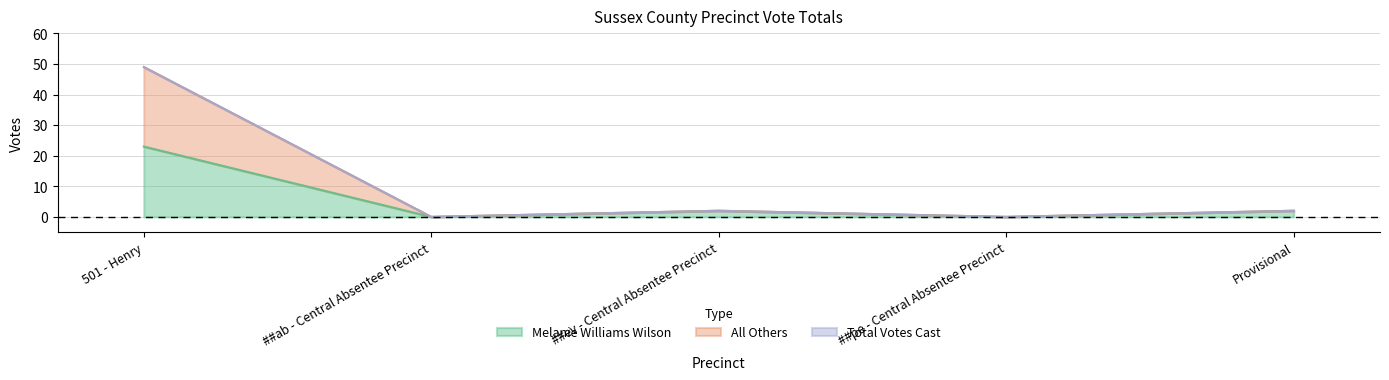

How many data points does each series have?

5